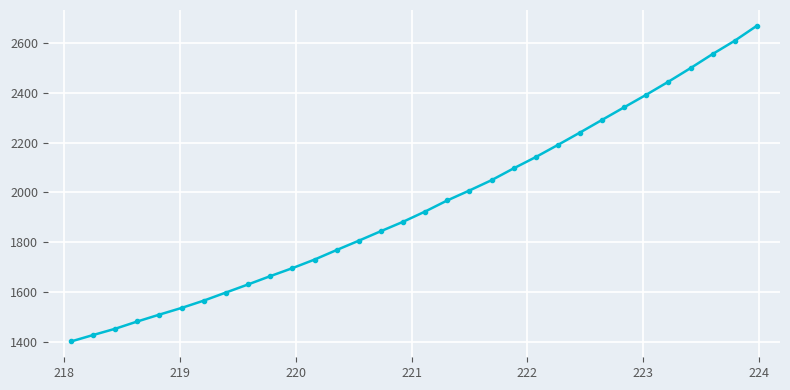

What is the minimum value shown in the chart?

1400.3